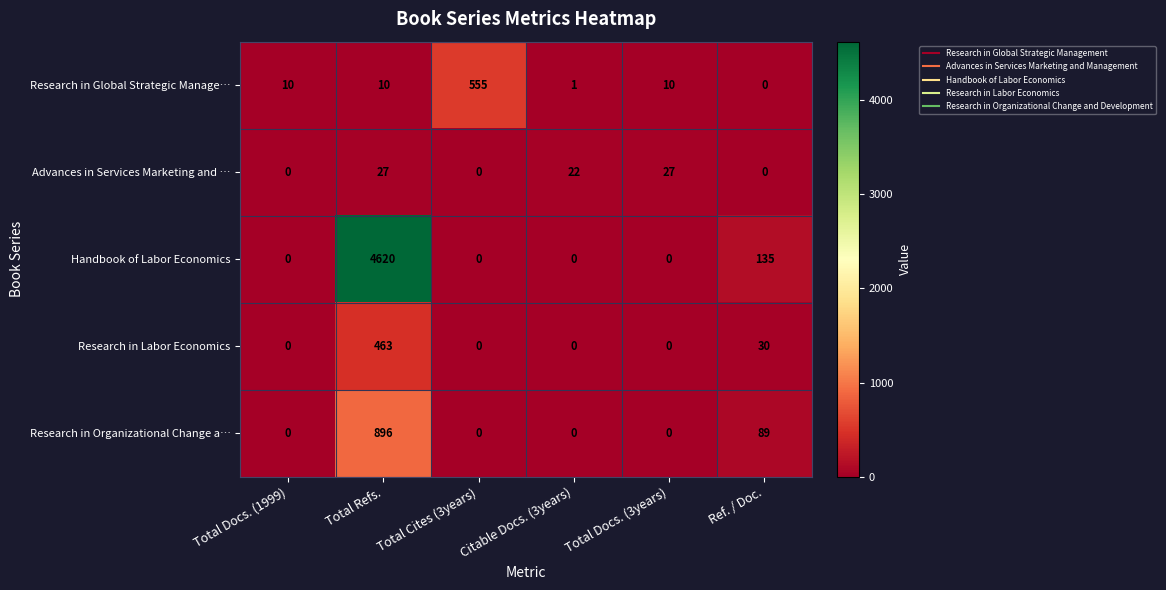

List the series in order of their peak value, highest first.

Handbook of Labor Economics, Research in Organizational Change a…, Research in Global Strategic Manage…, Research in Labor Economics, Advances in Services Marketing and …